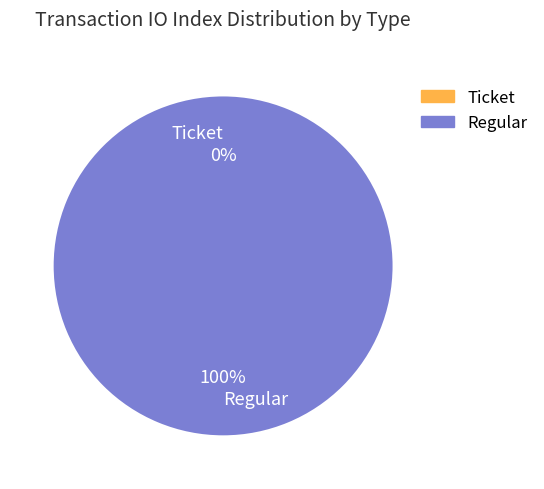

Count the number of slices in the pie.

2